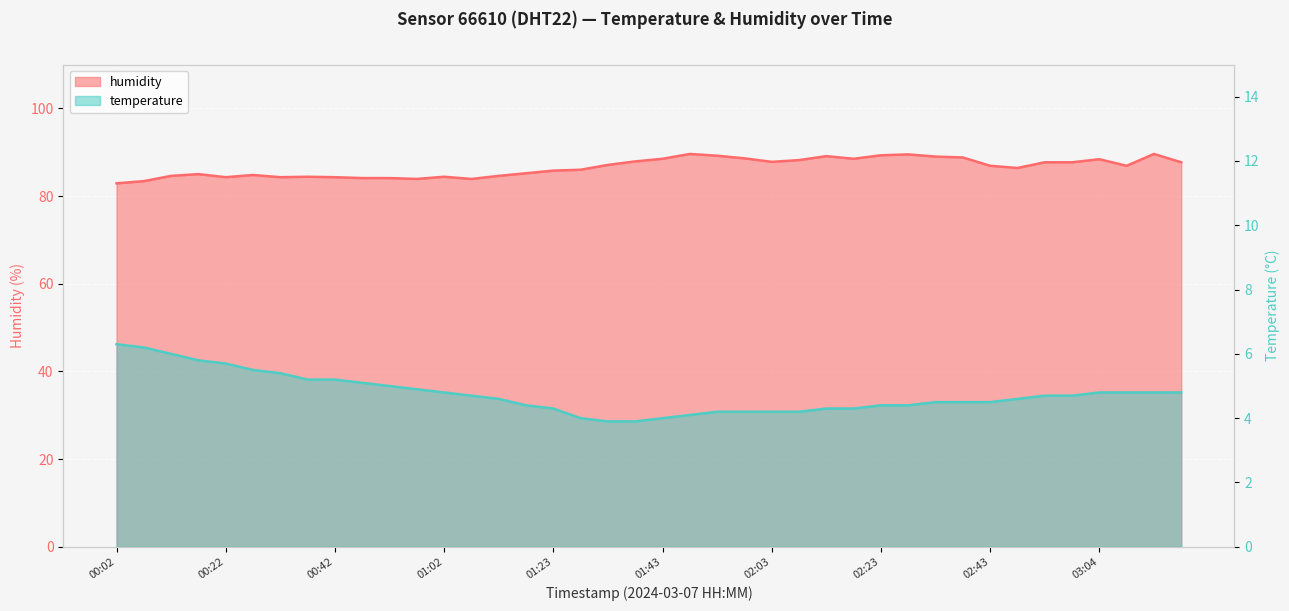

Which series has the largest range (max minus min)?

humidity